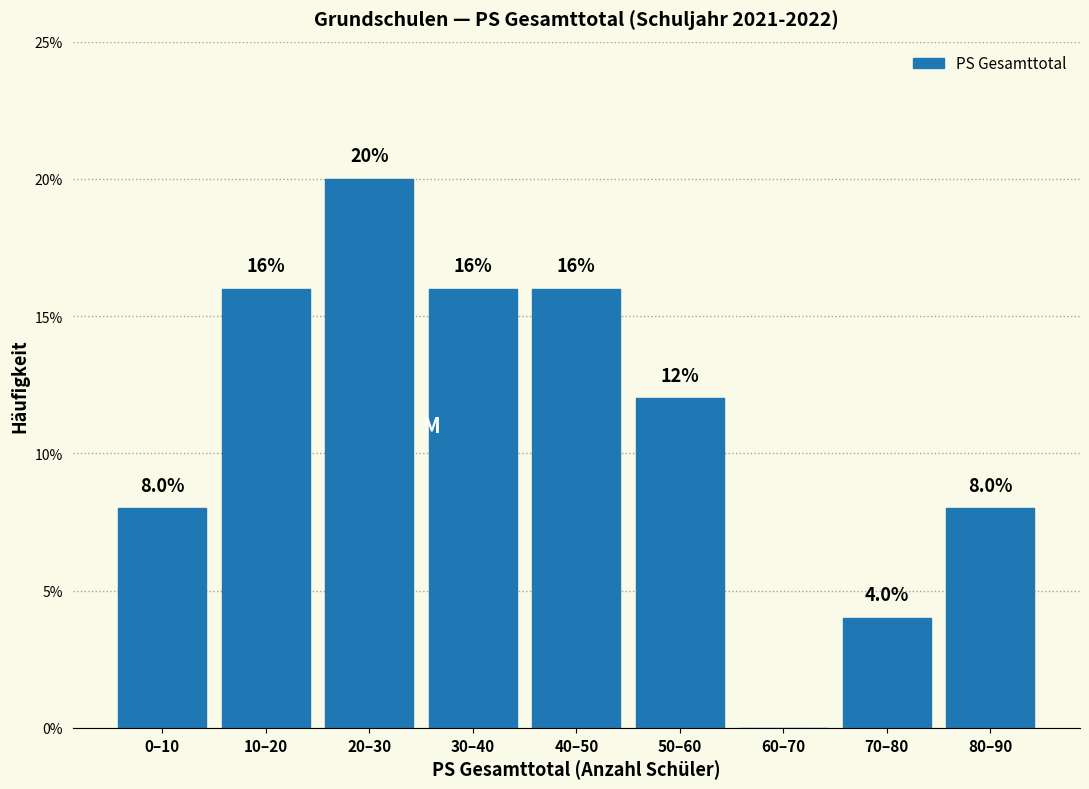

Reading right to left, transcribe all the data shown in this chart.

80–90=8	70–80=4	60–70=0	50–60=12	40–50=16	30–40=16	20–30=20	10–20=16	0–10=8